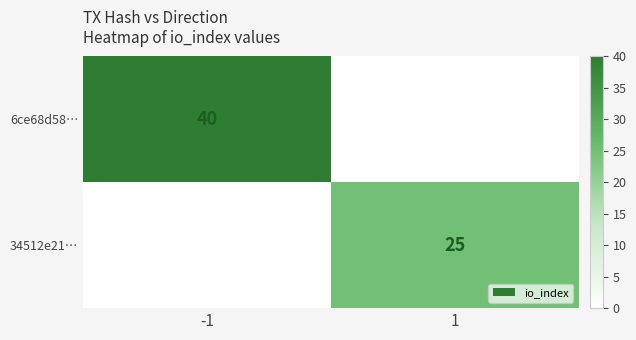

The value of 6ce68d58… at -1 is 68. True or false?

False